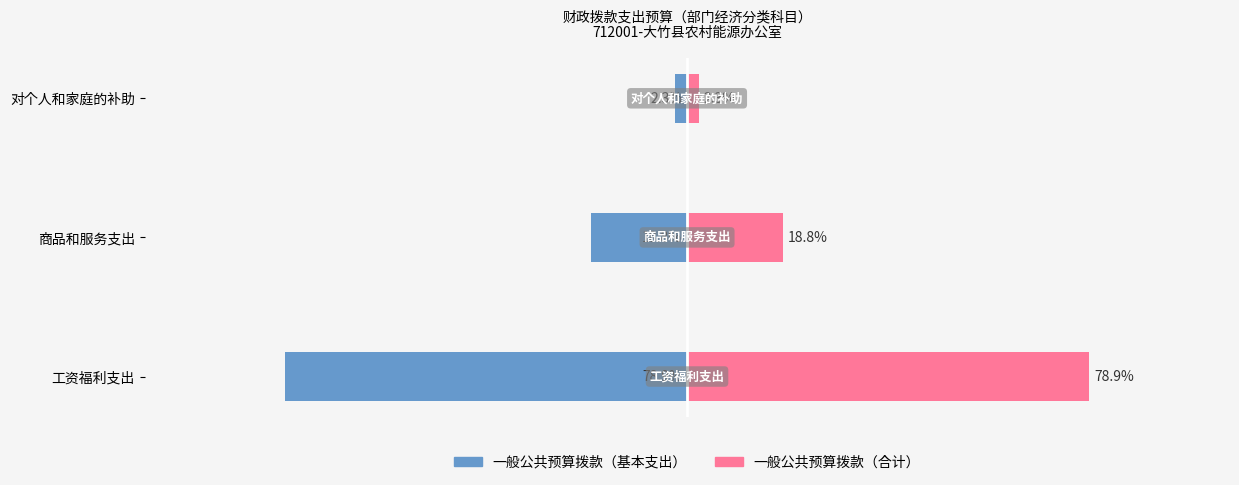

How many series are shown in this chart?

2